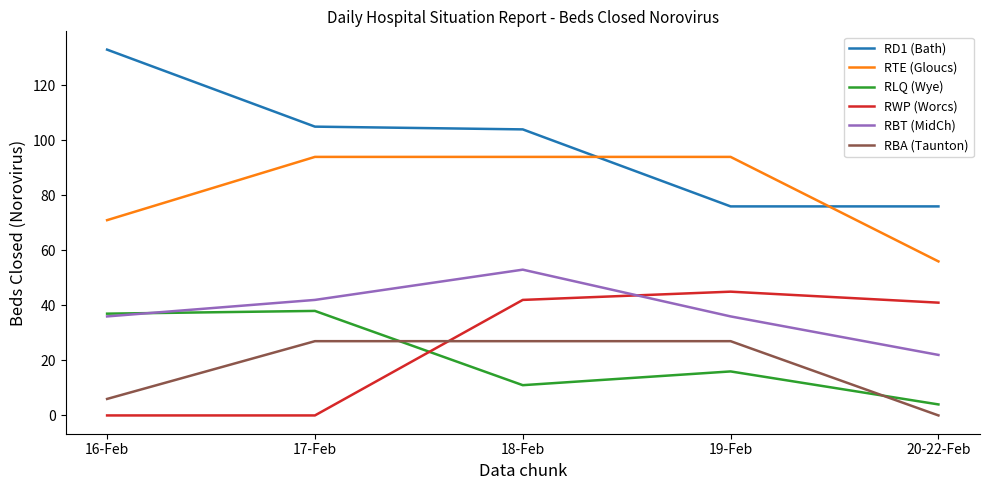

How many RTE (Gloucs) values are between 71 and 94?

4